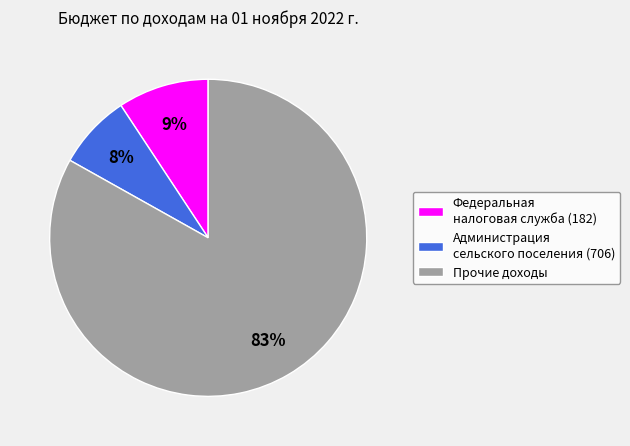

To the nearest percent, what percentage of the pie is Администрация сельского поселения (706)?

8%